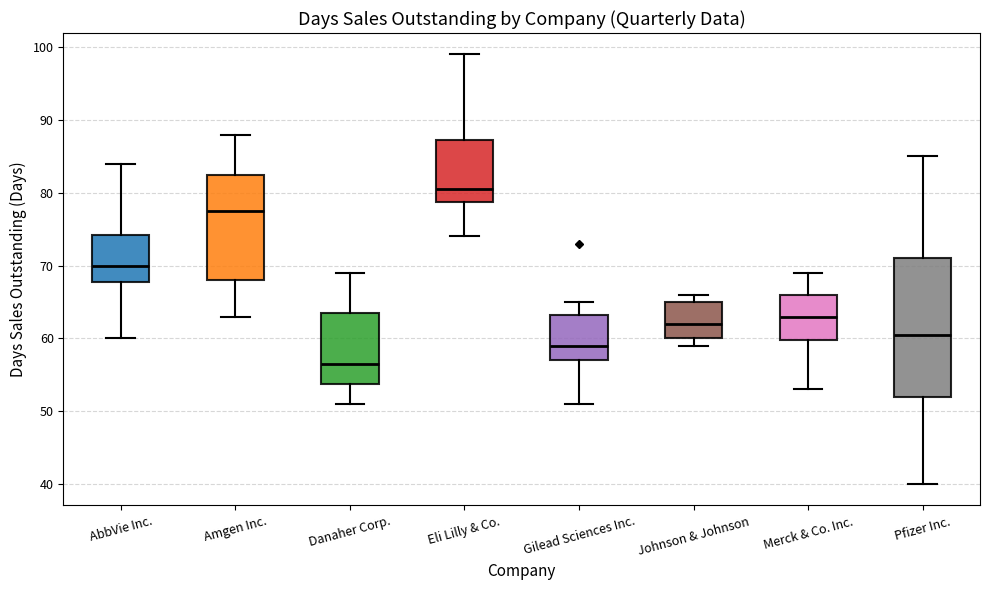

Comparing the boxes themselves (not the whiskers), which one is the tallest?

Pfizer Inc.